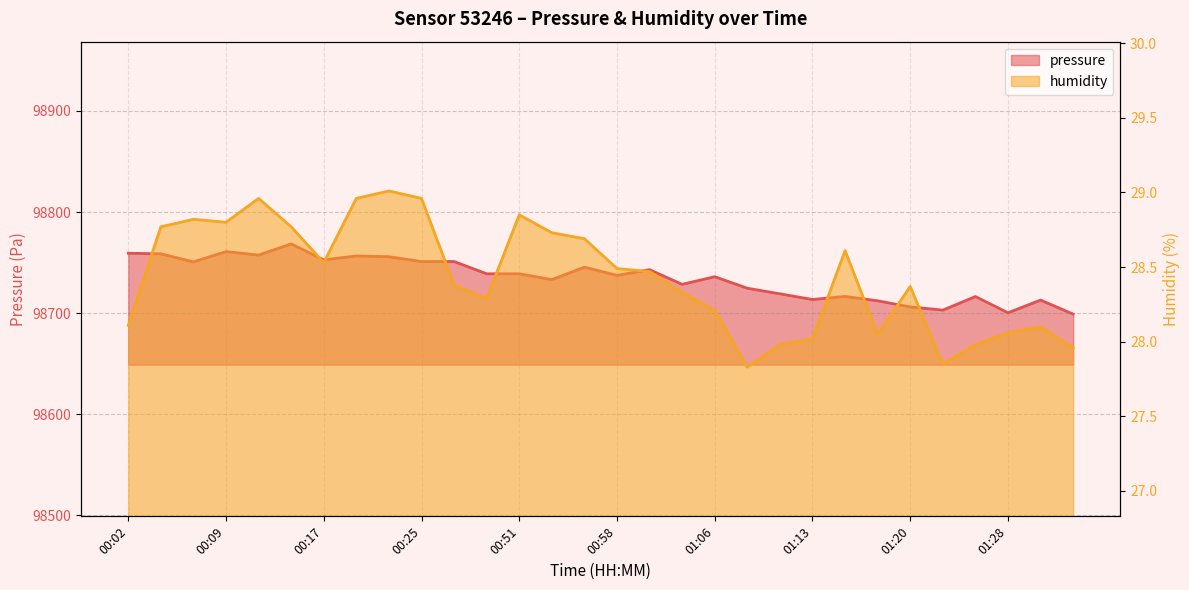

How many interior local peaks does the humidity series have?

7